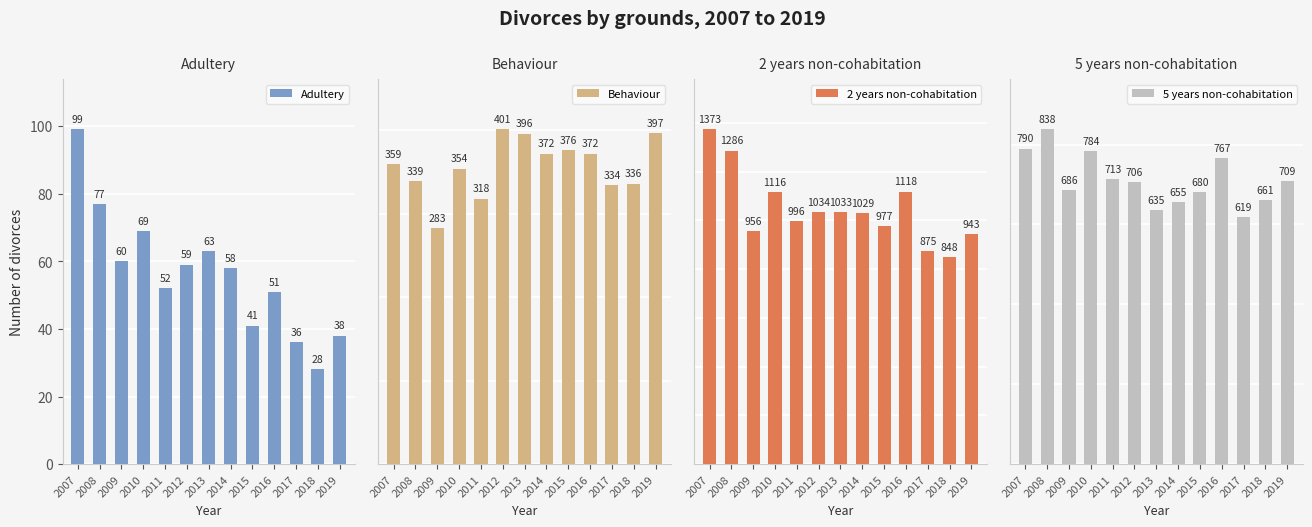

At which label does 2 years non-cohabitation first exceed 1029?

2007